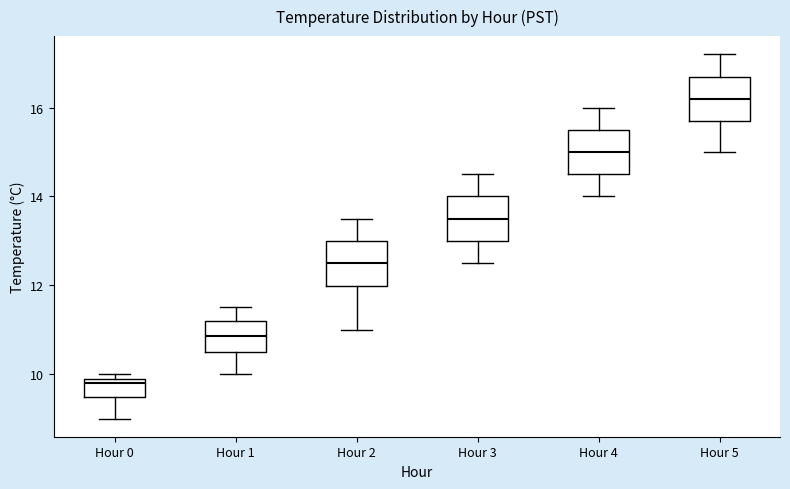

Reading left to right, read every box against the y-axis: the position of its median line, the range the box covers, and the ends of its whiskers. The values are not printed on the chart, so give them approximately, as read against the axis.

Hour 0: median 9.8, box 9.4 to 10.0, whiskers 9.0 to 10.0 (just above the box's upper edge)
Hour 1: median 10.8, box 10.6 to 11.2, whiskers 10.0 to 11.6
Hour 2: median 12.6, box 12.0 to 13.0, whiskers 11.0 to 13.6
Hour 3: median 13.6, box 13.0 to 14.0, whiskers 12.6 to 14.6
Hour 4: median 15.0, box 14.6 to 15.6, whiskers 14.0 to 16.0
Hour 5: median 16.2, box 15.8 to 16.8, whiskers 15.0 to 17.2